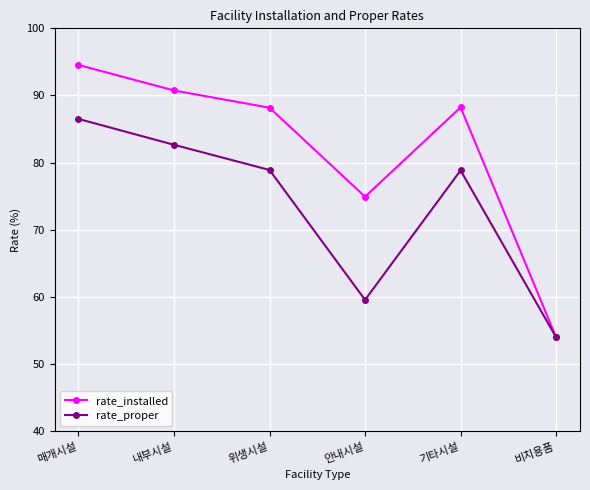

At which category does rate_installed reach its first local peak?

기타시설